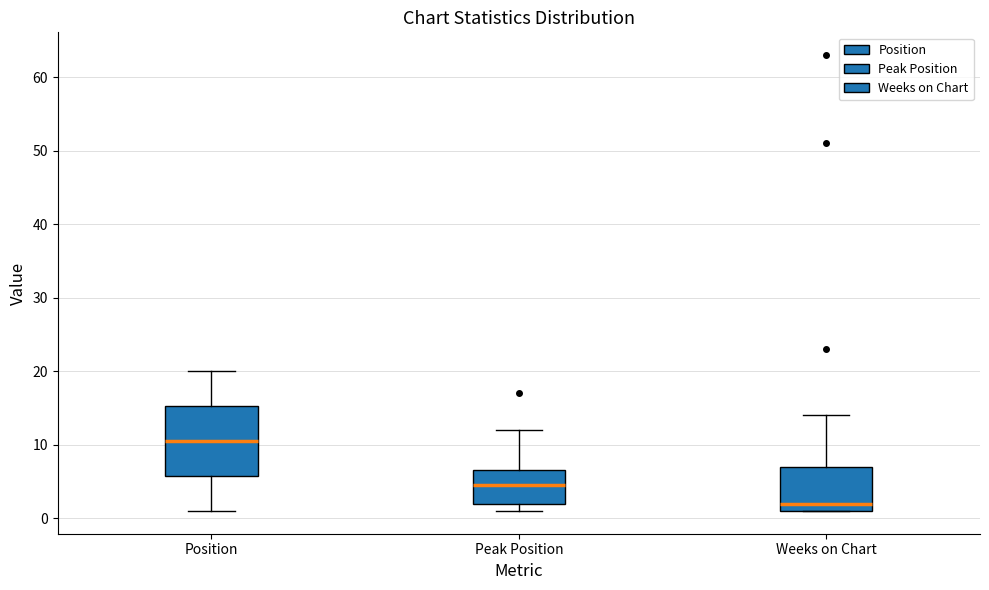

Reading left to right, transcribe this box plot: for each box, give where its median line is, the range the box spans, and where its two whiskers end, as read against the y-axis. The values are not printed on the chart, so give them approximately, as read against the axis.

Position: median 11, box 6 to 15, whiskers 1 to 20
Peak Position: median 5, box 2 to 7, whiskers 1 to 12
Weeks on Chart: median 2, box 1 to 7, whiskers 1 to 14